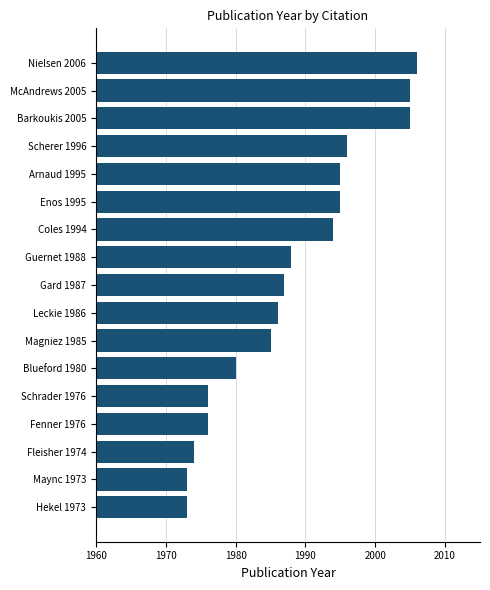

Does the chart contain any negative values?

No